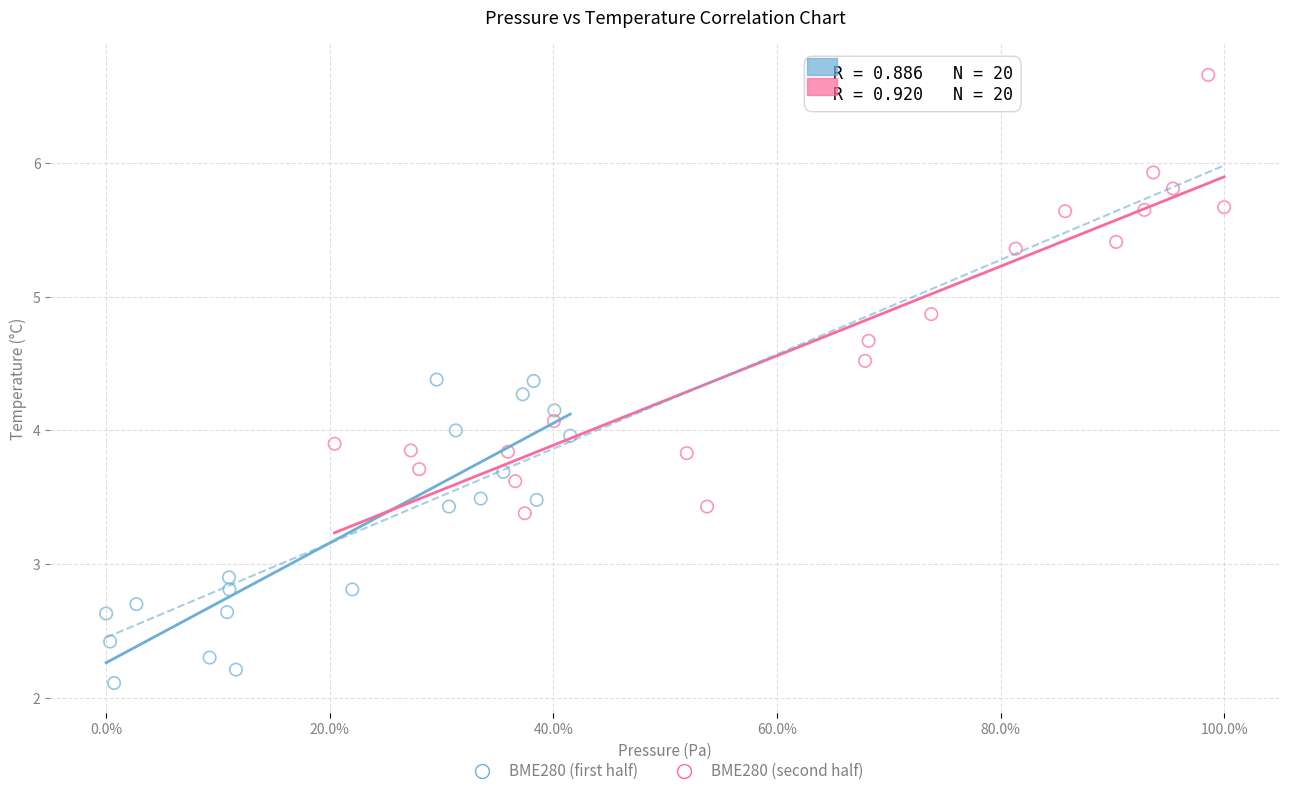

Which series has the largest Y range (max minus min)?

BME280 (second half)